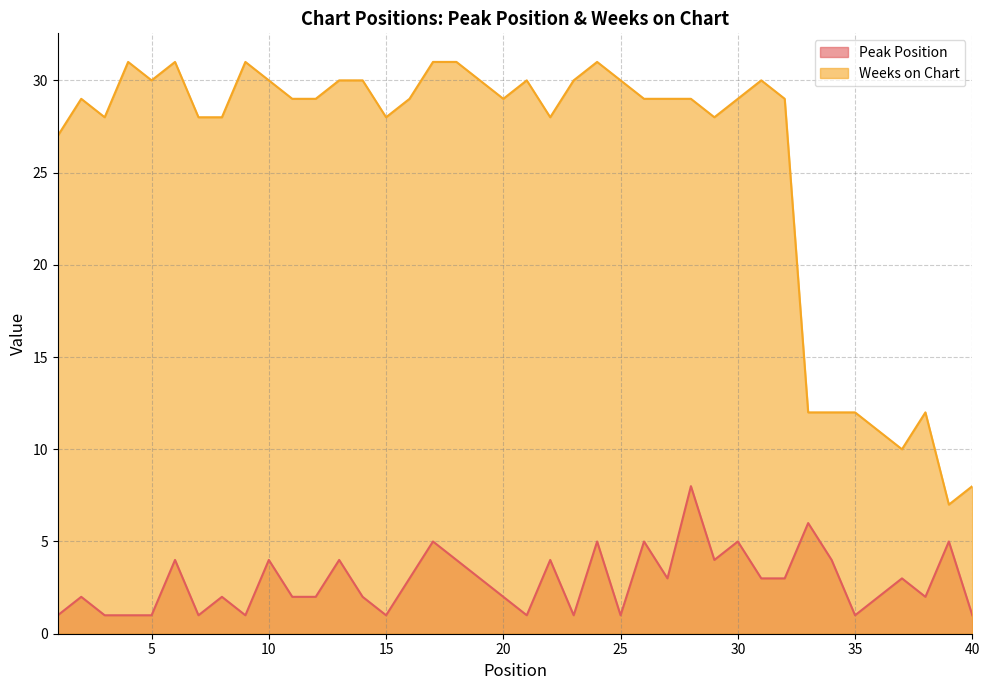

Reading left to right, transcribe all the data shown in this chart.

Peak Position: 1=1	2=2	3=1	4=1	5=1	6=4	7=1	8=2	9=1	10=4	11=2	12=2	13=4	14=2	15=1	16=3	17=5	18=4	19=3	20=2	21=1	22=4	23=1	24=5	25=1	26=5	27=3	28=8	29=4	30=5	31=3	32=3	33=6	34=4	35=1	36=2	37=3	38=2	39=5	40=1
Weeks on Chart: 1=27	2=29	3=28	4=31	5=30	6=31	7=28	8=28	9=31	10=30	11=29	12=29	13=30	14=30	15=28	16=29	17=31	18=31	19=30	20=29	21=30	22=28	23=30	24=31	25=30	26=29	27=29	28=29	29=28	30=29	31=30	32=29	33=12	34=12	35=12	36=11	37=10	38=12	39=7	40=8